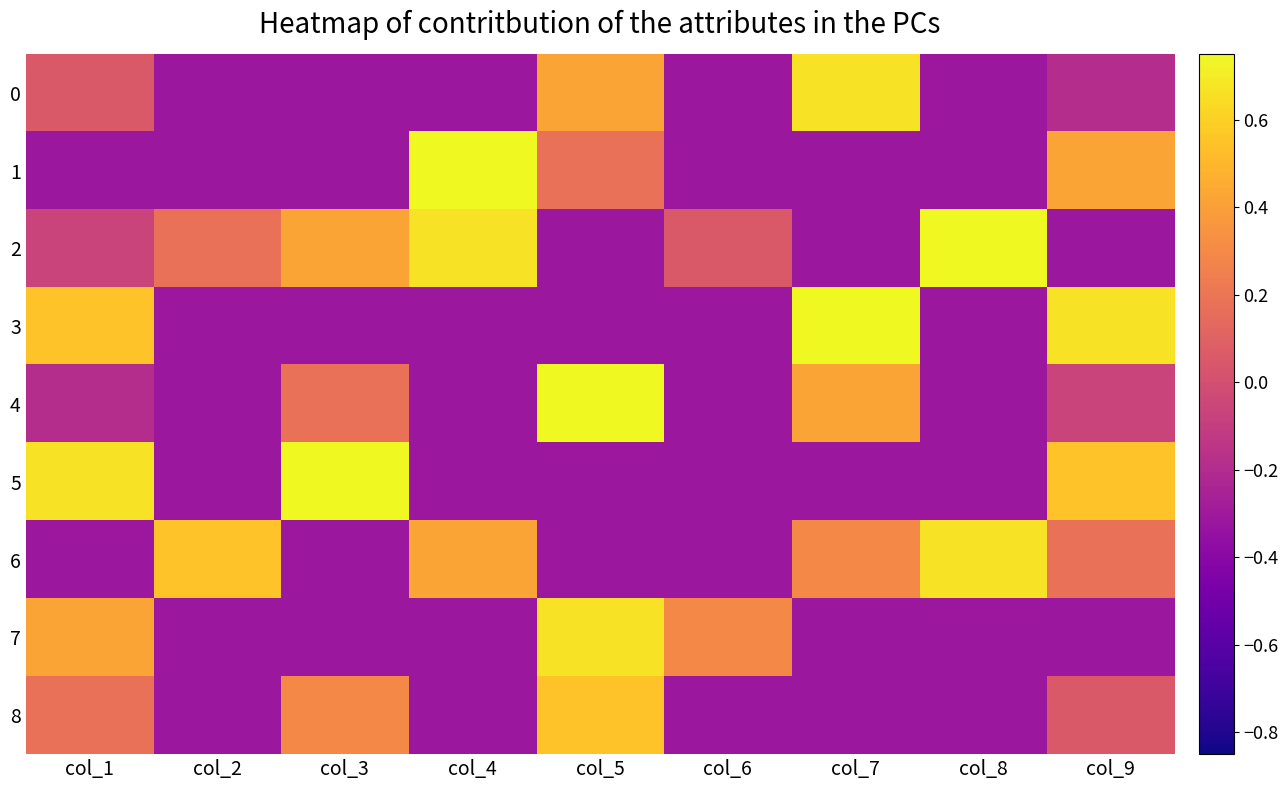

How many distinct data groups are displayed?

9